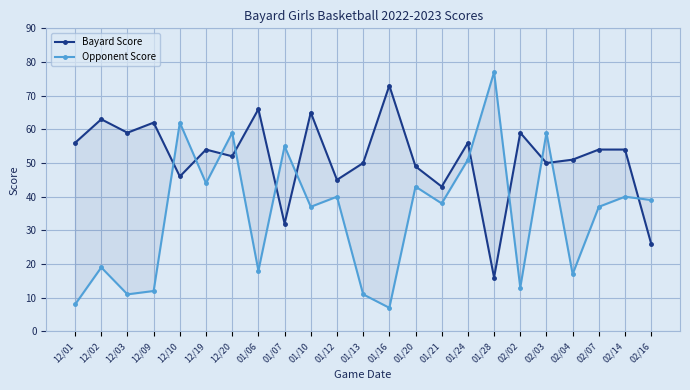

Between 01/21 and 01/20, which is larger?

01/20